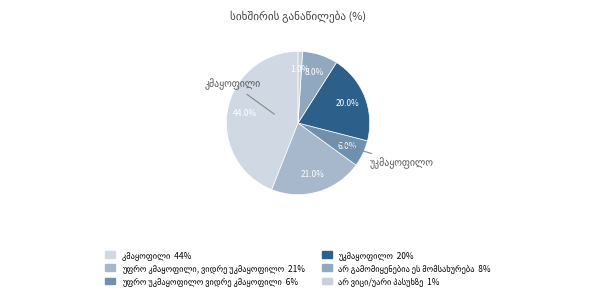

Count the number of slices in the pie.

6